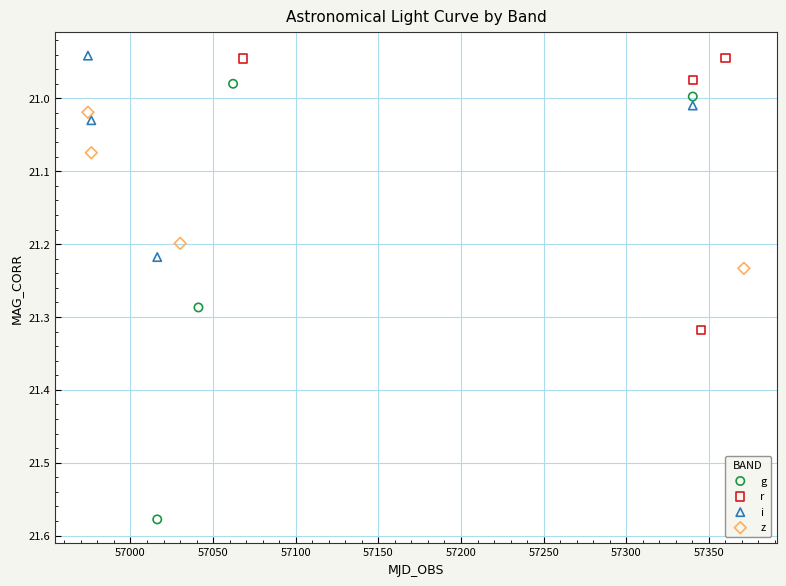

Which series contains the highest Y value?

g